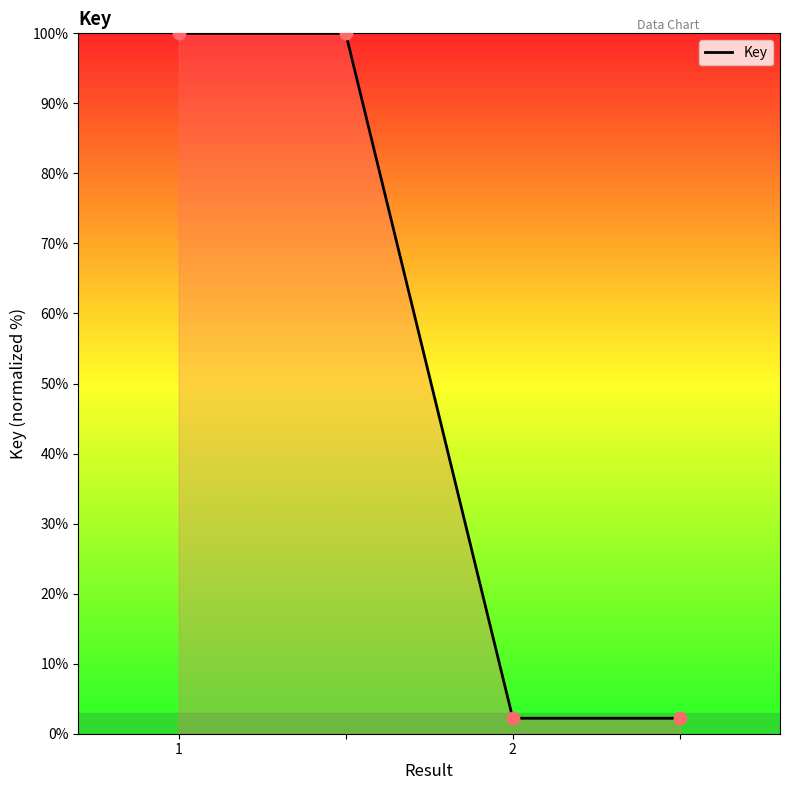

True or false: there are more than 1 points higher than both neighbors.

False